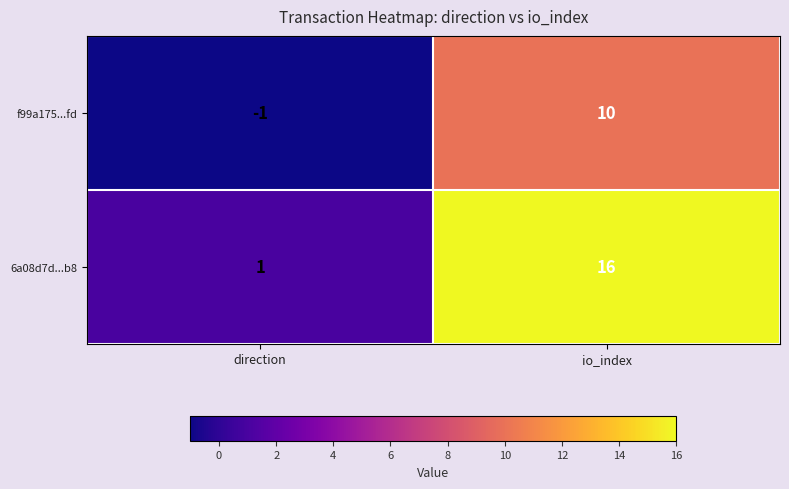

Which series has the largest total across all categories?

6a08d7d...b8